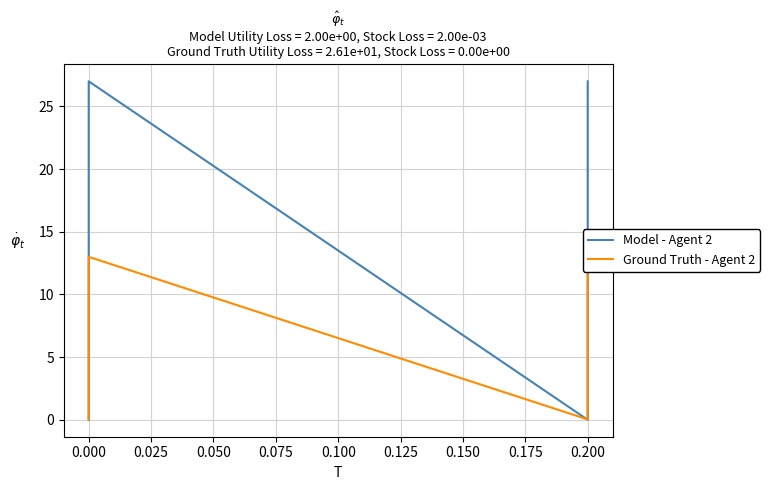

What is the difference between the maximum and minimum values in the Model - Agent 2 series?

27.0